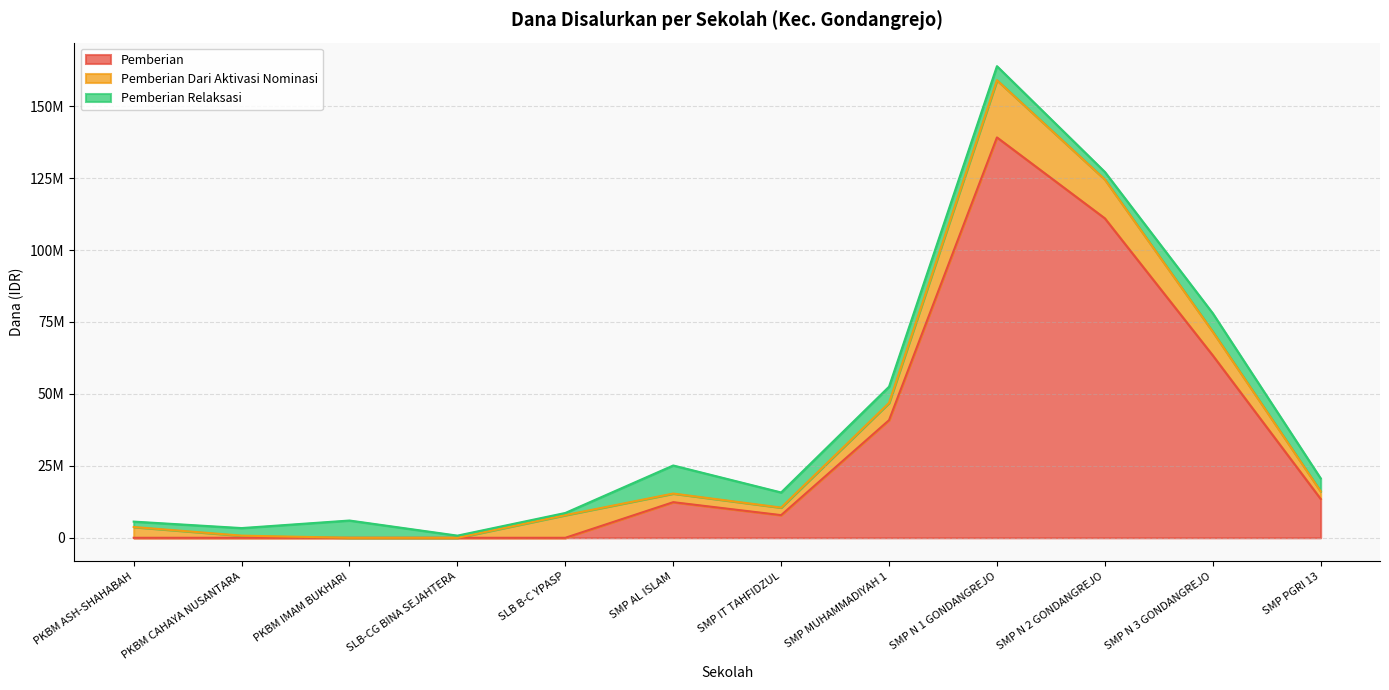

Which series has the largest range (max minus min)?

Pemberian